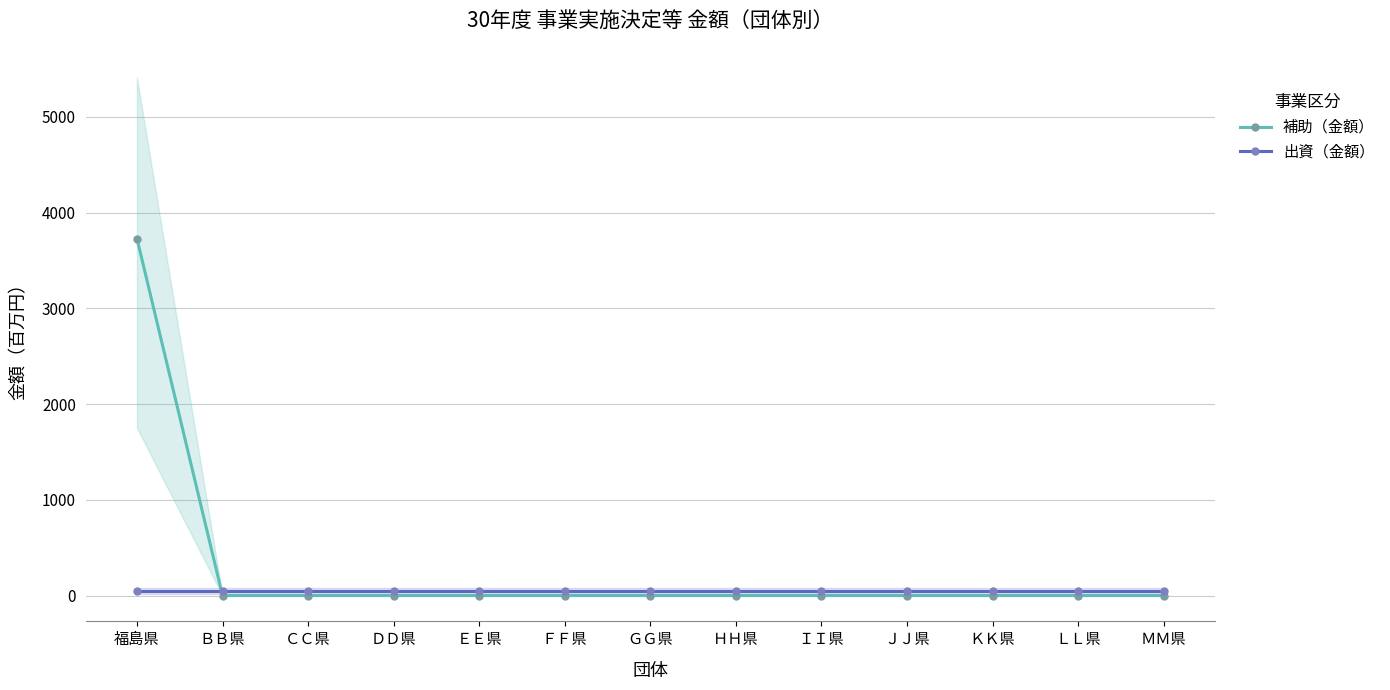

True or false: 出資（金額） has more than 0 interior local peaks.

False